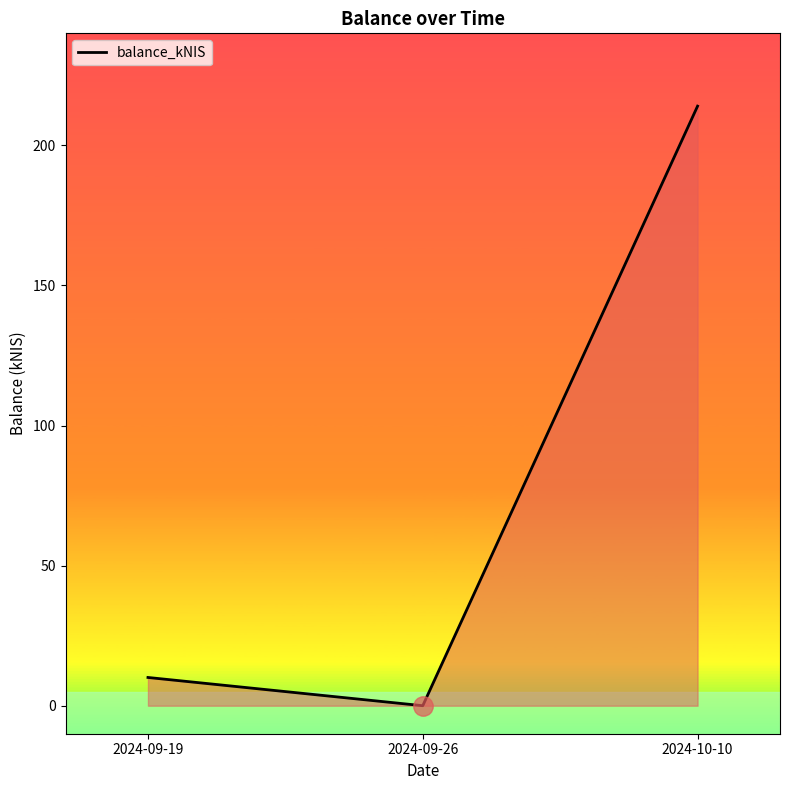

Where does the data first go above 10?

2024-09-19